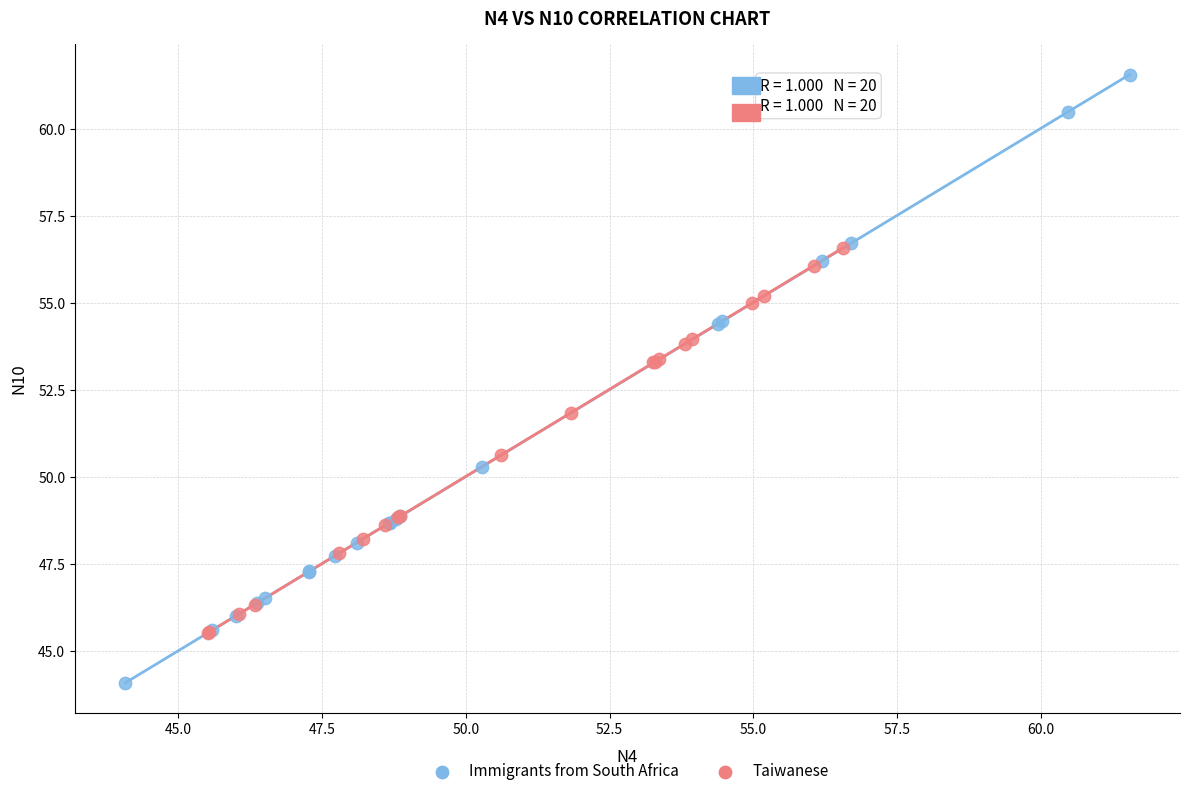

Which series reaches the minimum Y coordinate?

Immigrants from South Africa